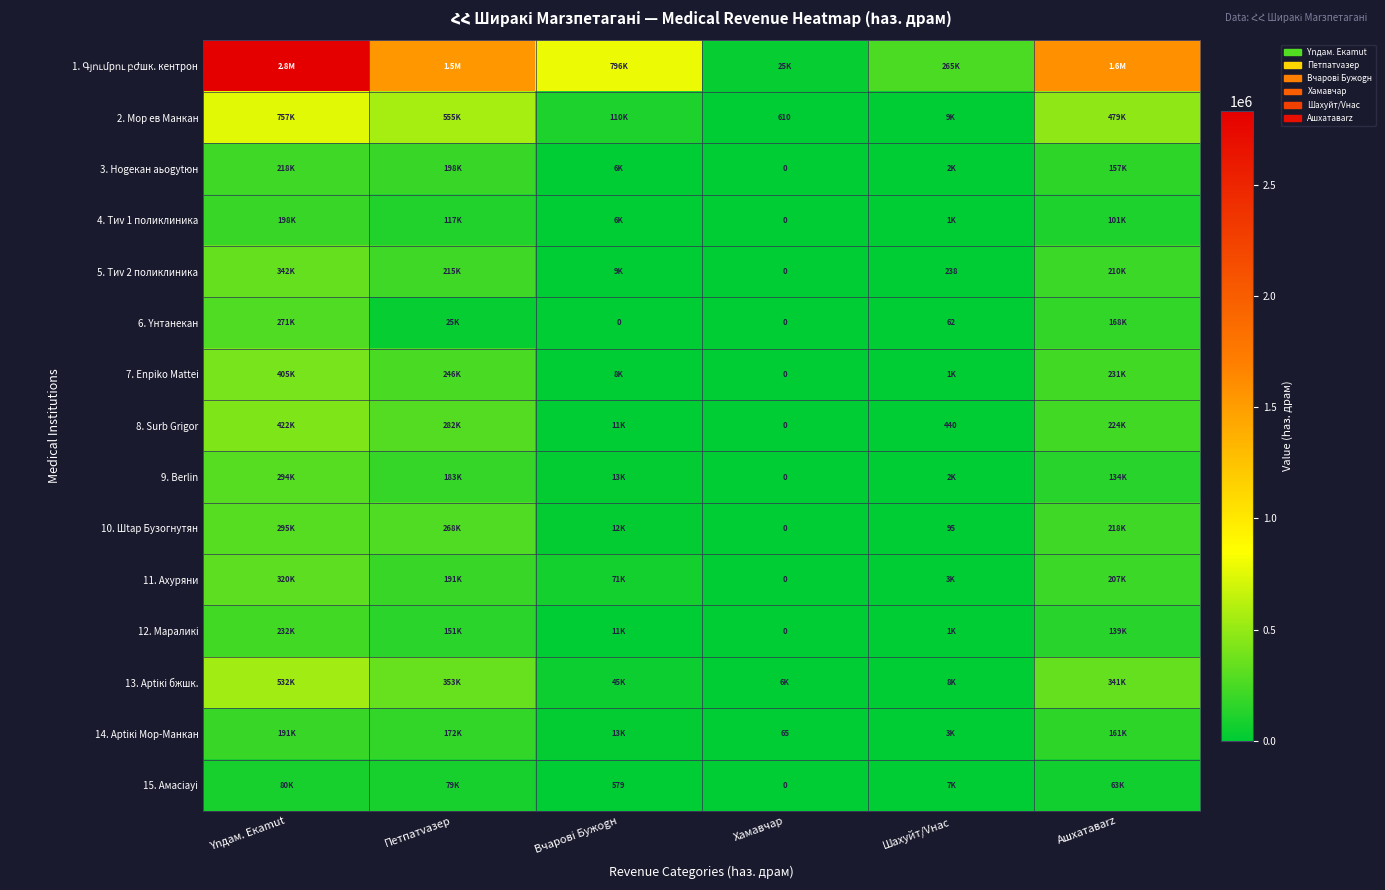

Is the value of 5. Тиv 2 поликлиника at Хамавчар greater than the value of 15. Амасiаyi at Вчаровi Бужоgн?

No